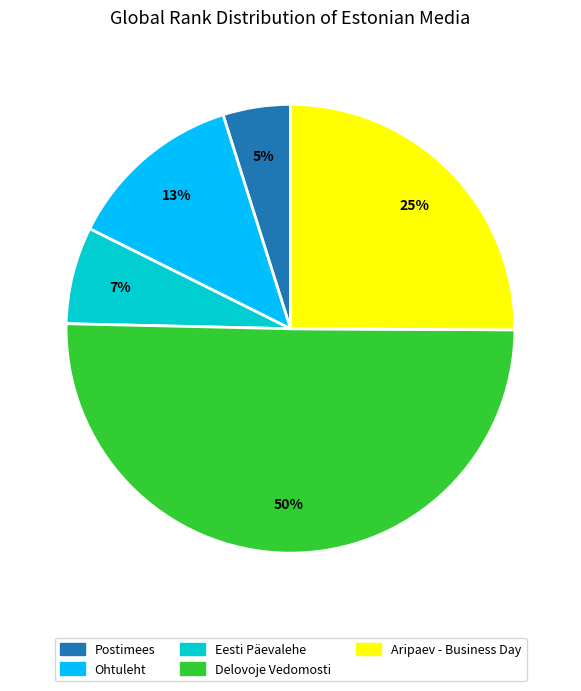

What is the majority slice?

Delovoje Vedomosti